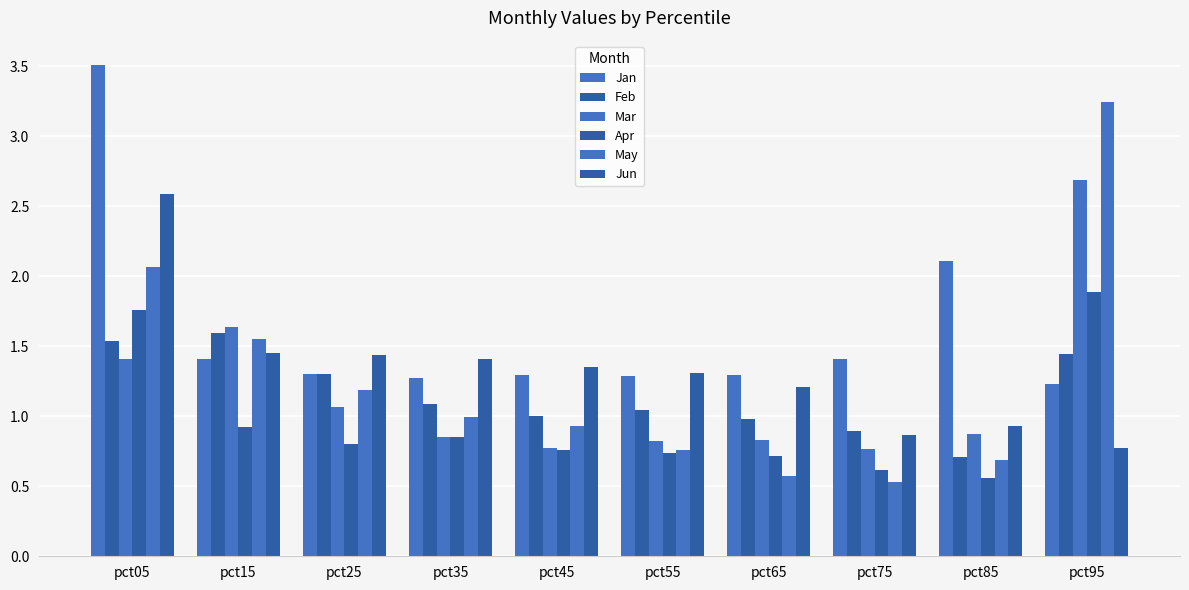

What is the value of the May bar at the 1st from the left?

2.1